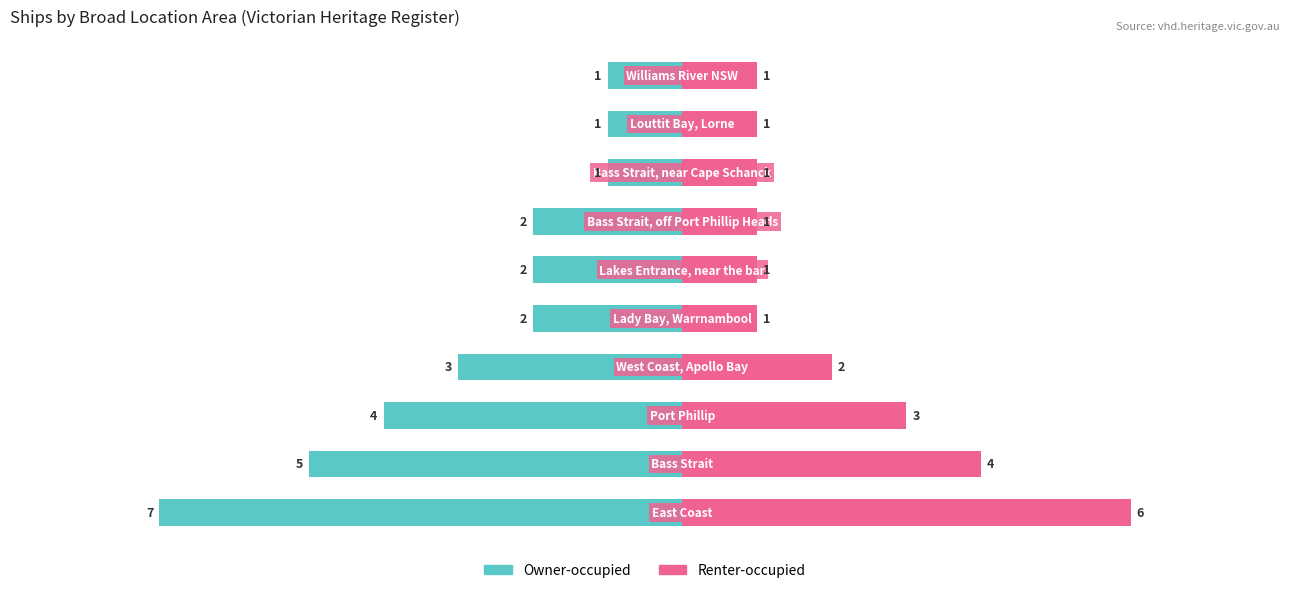

At how many categories does at least one series exceed -4?

10